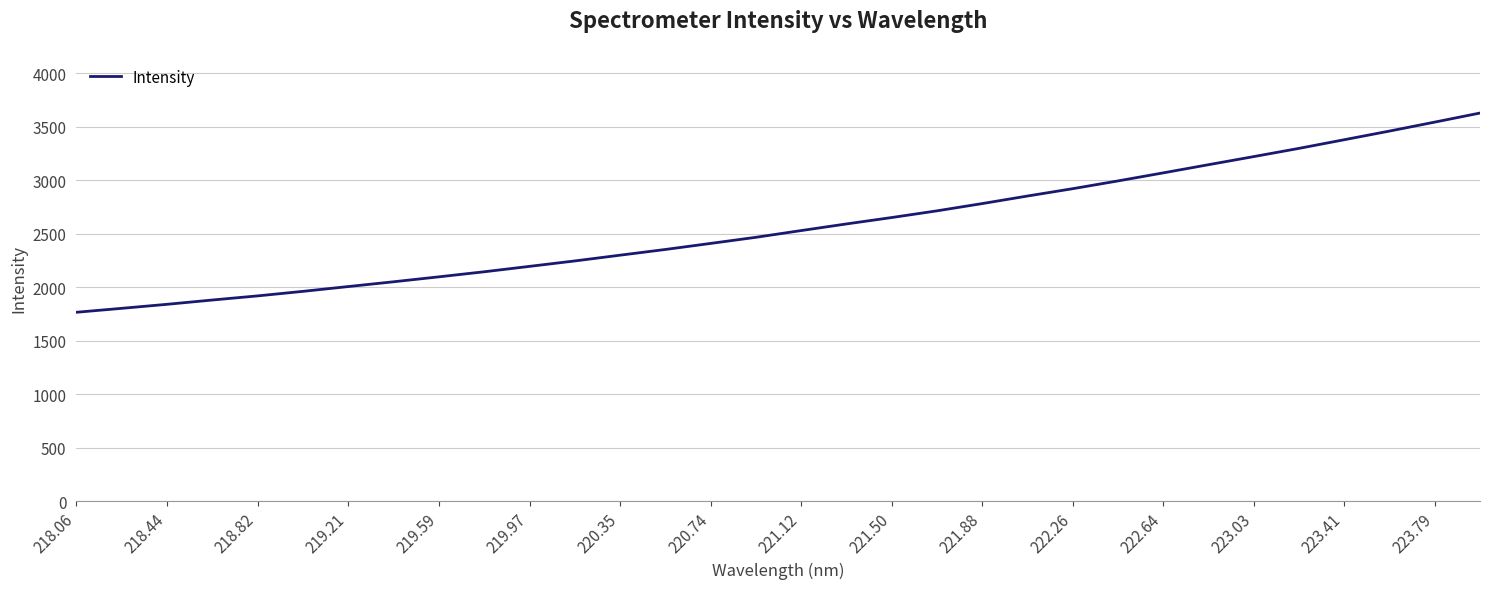

What is the difference between the maximum and minimum values?

1861.6